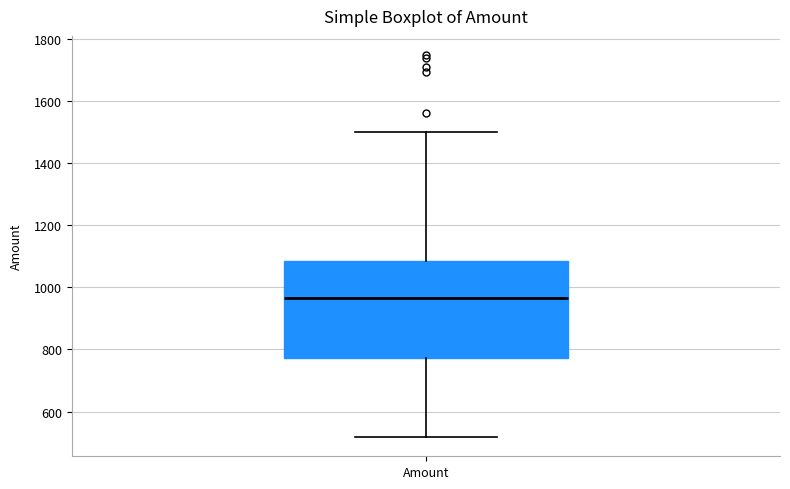

Transcribe this box plot: give where the median line is, the range the box spans, and where the two whiskers end, as read against the y-axis. The values are not printed on the chart, so give them approximately, as read against the axis.

median 960, box 780 to 1080, whiskers 520 to 1500